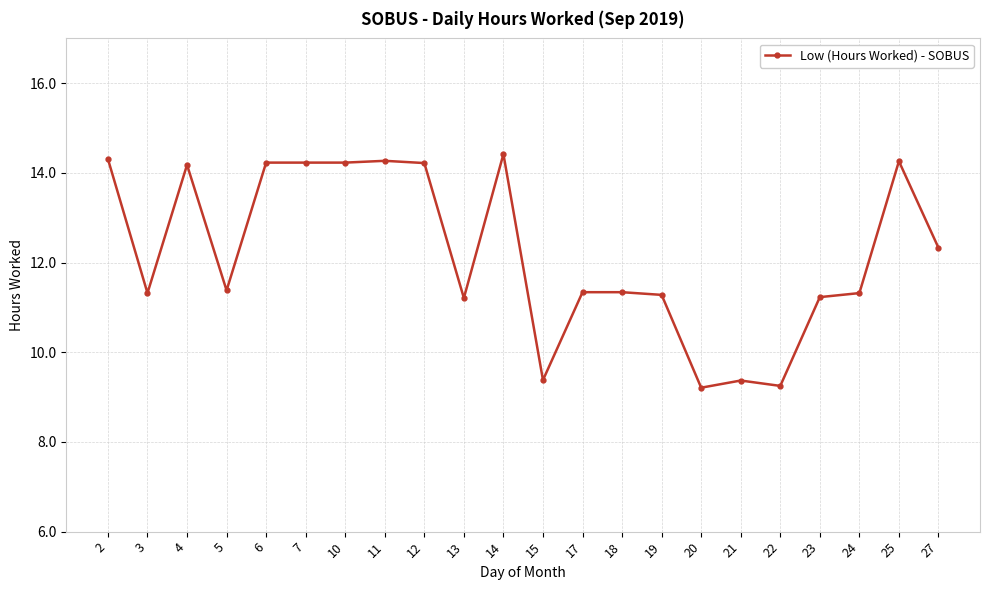

How many data points are above 11?

18